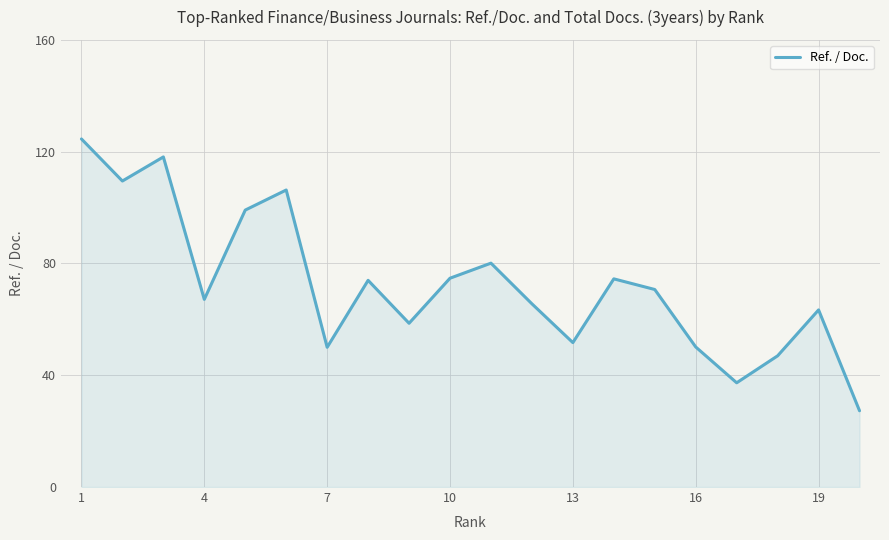

True or false: there are more than 0 points higher than both neighbors.

True